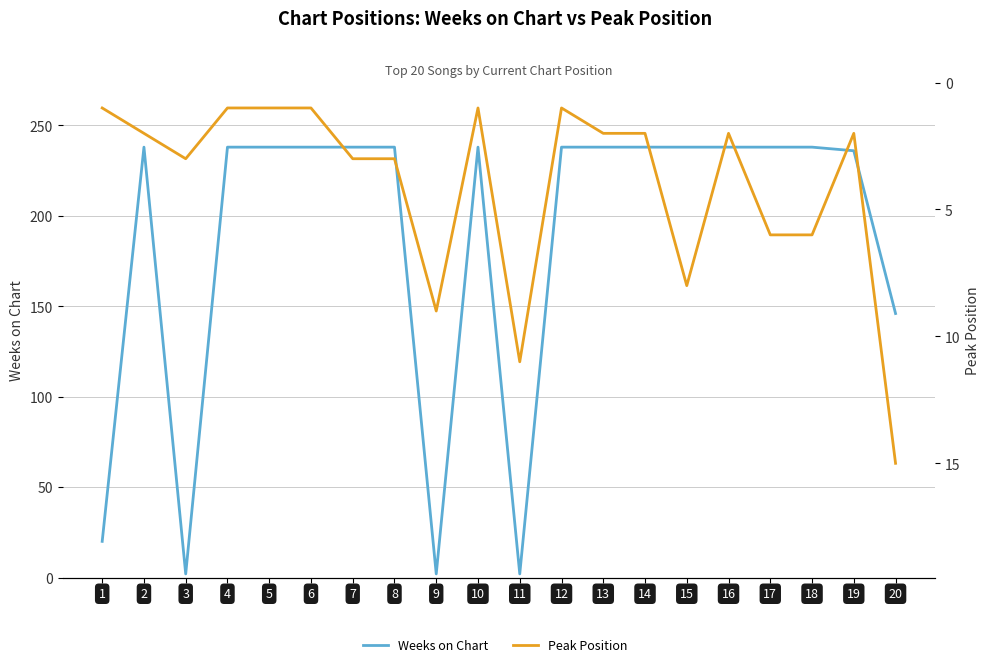

What are all the series names shown in the legend?

Weeks on Chart, Peak Position